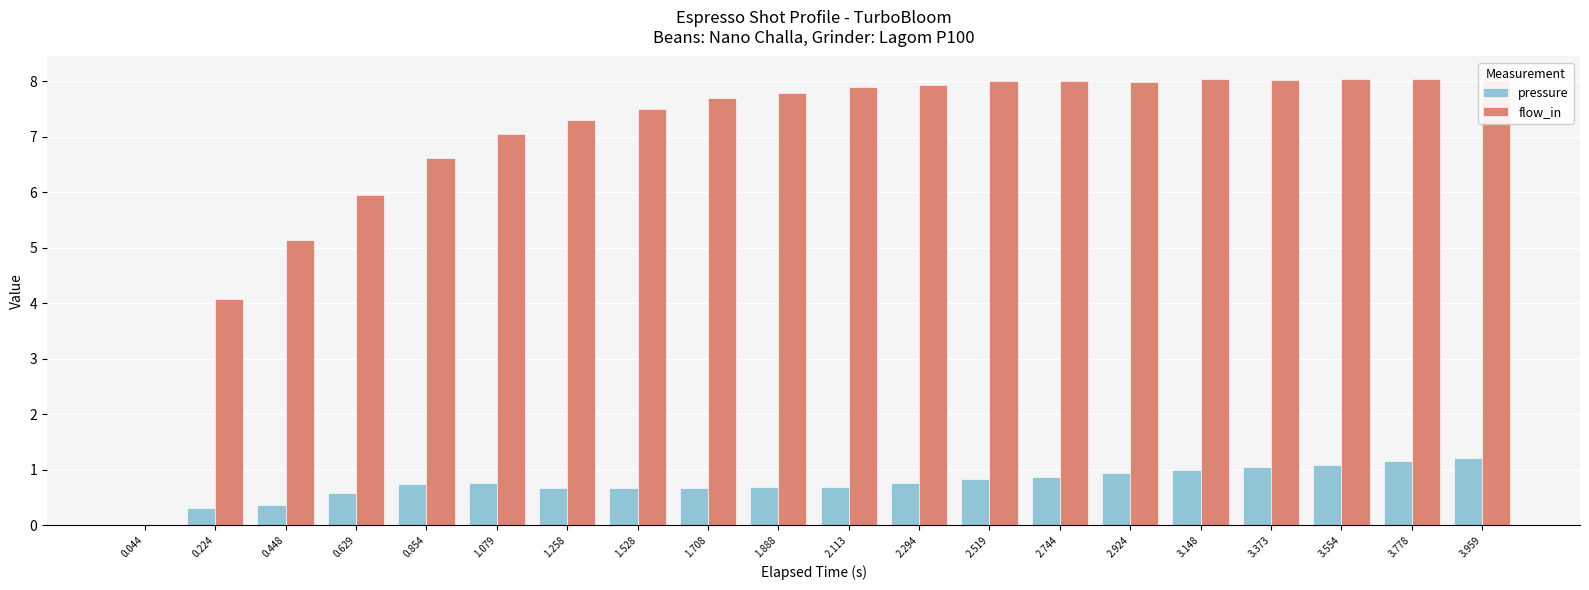

What is the highest value of the flow_in series?

8.0